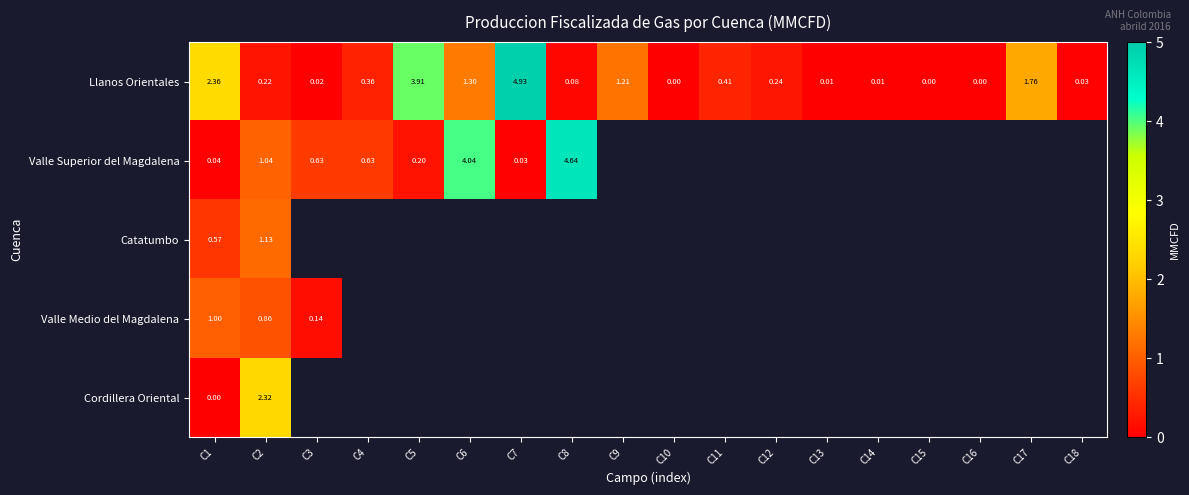

At C2, list the series in order from smallest to largest.

Llanos Orientales, Valle Medio del Magdalena, Valle Superior del Magdalena, Catatumbo, Cordillera Oriental